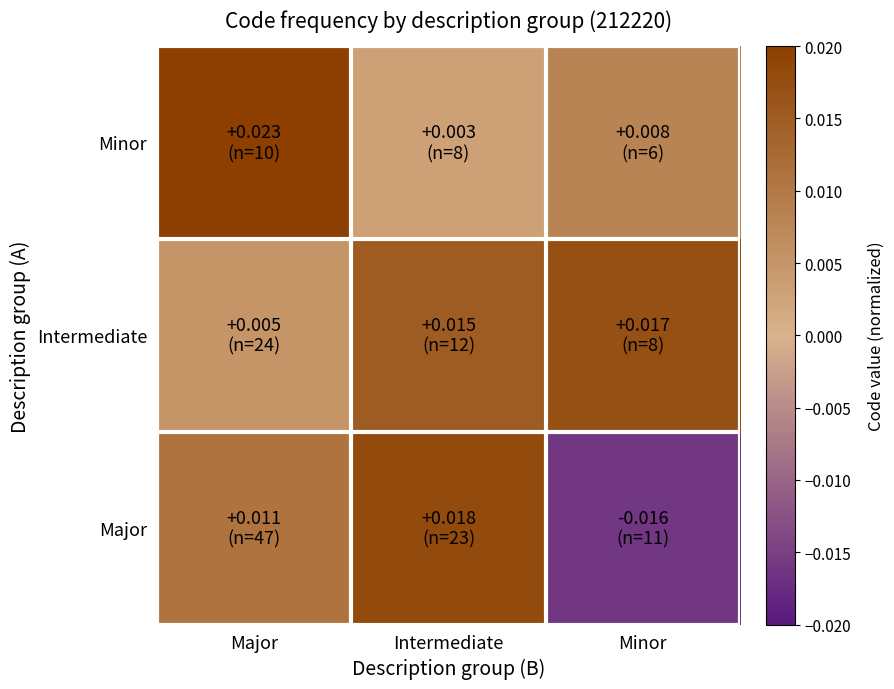

Reading left to right, list all the values displayed in this chart.

Minor: Major=0.0	Intermediate=0.0	Minor=0.0
Intermediate: Major=0.0	Intermediate=0.0	Minor=0.0
Major: Major=0.0	Intermediate=0.0	Minor=-0.0